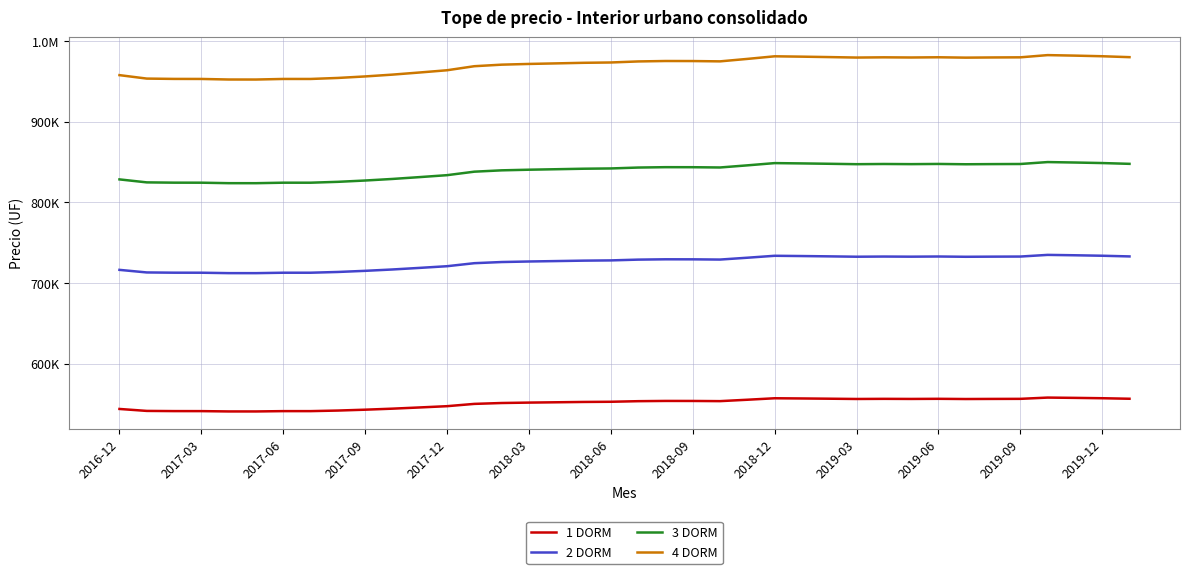

Does the chart have visible grid lines?

Yes